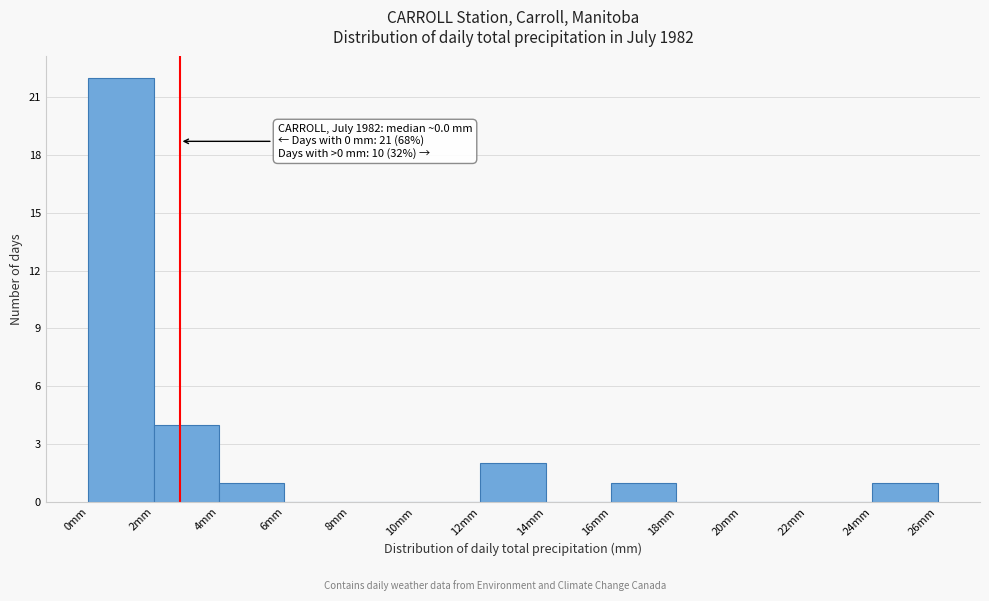

Over which range of the x-axis is the bar tallest?

0 to 2